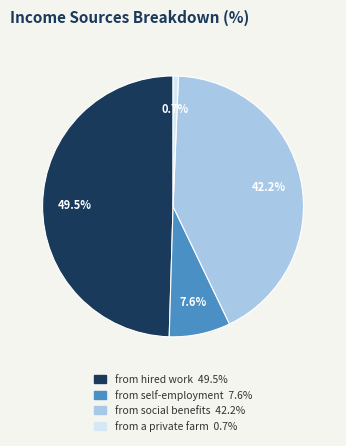

To the nearest percent, what is the difference between the largest and smallest slice percentages?

49%